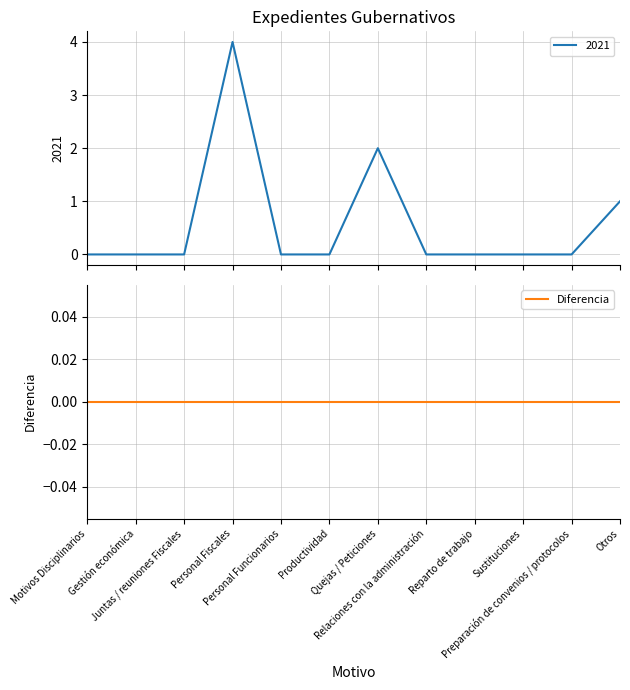

Is it true that the value at Otros is 0?

False